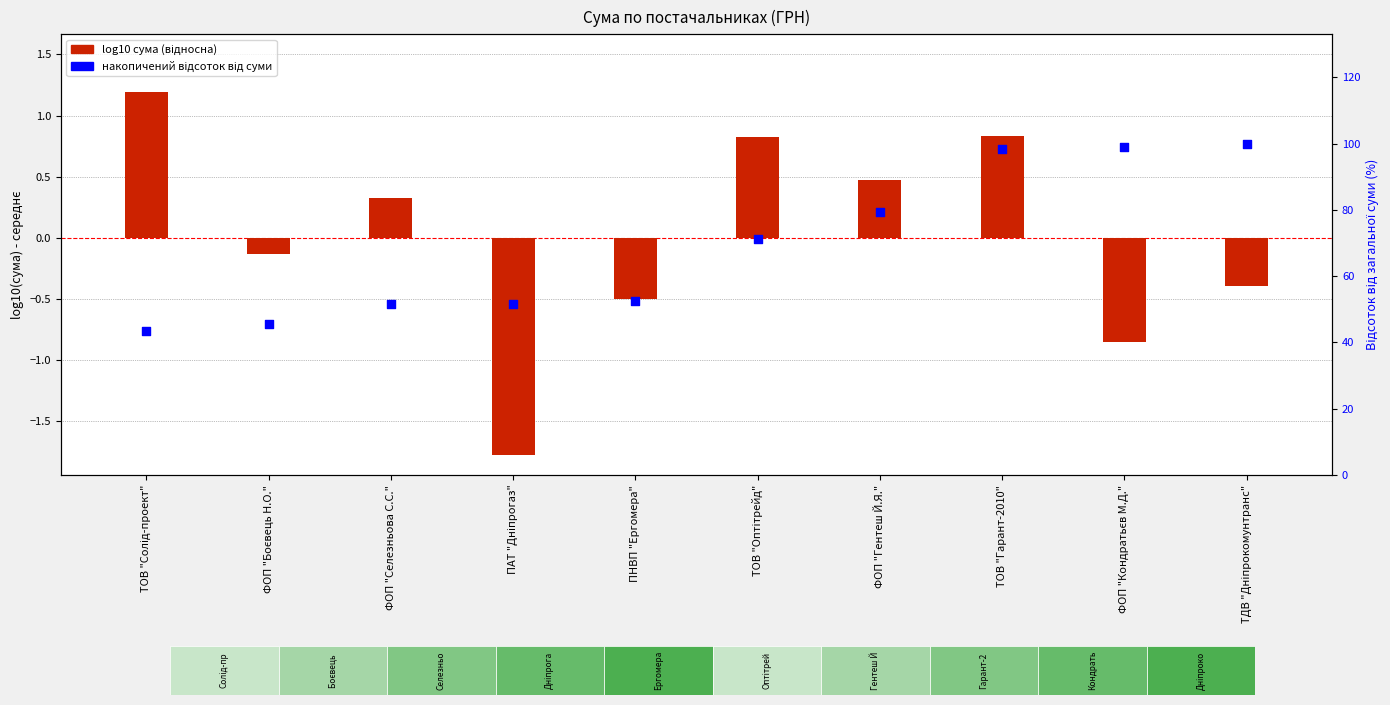

What is the total value across all series at ФОП "Гентеш Й.Я."?

80.0